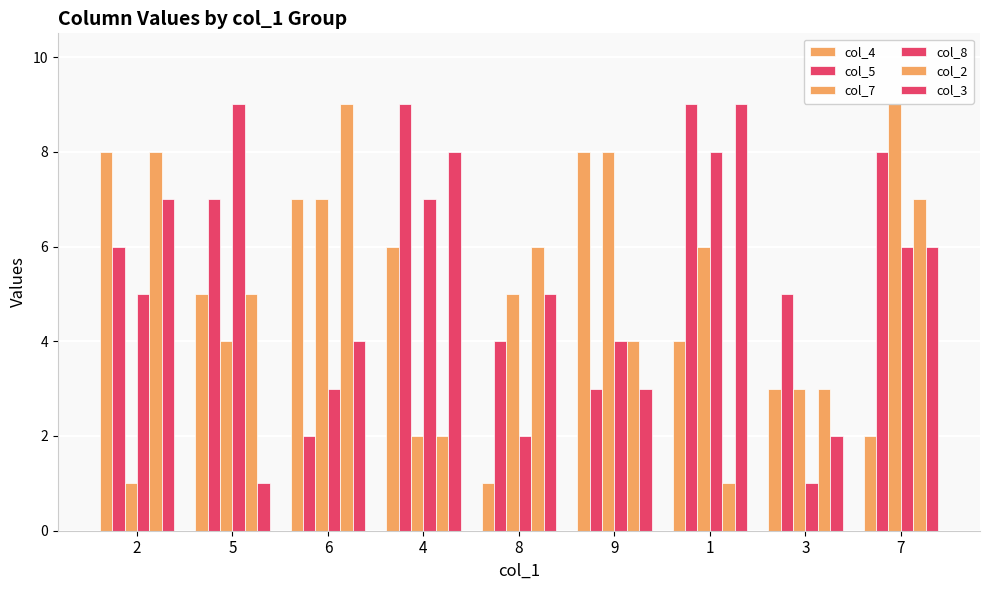

At which label is col_2 closest to 5?

5